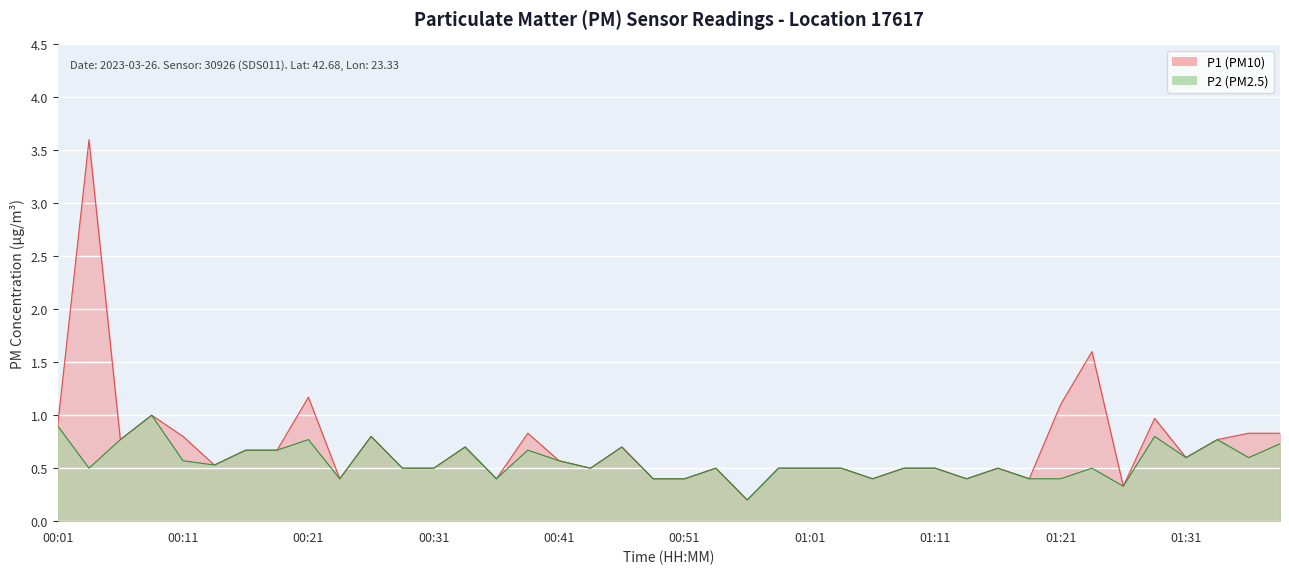

Does the chart display data point markers on the line(s)?

No